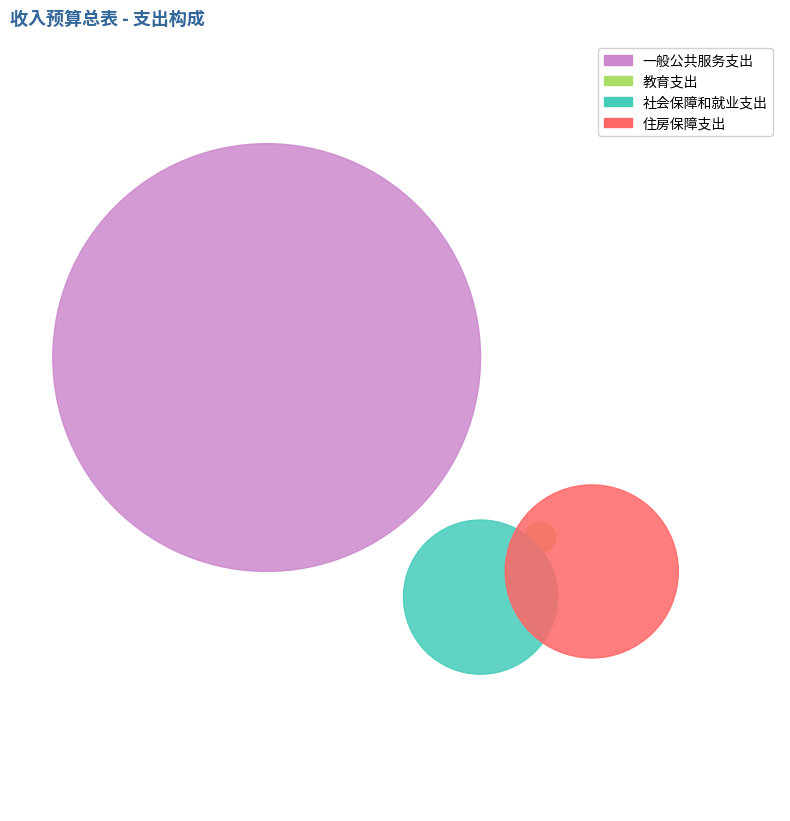

Count the number of slices in the pie.

4